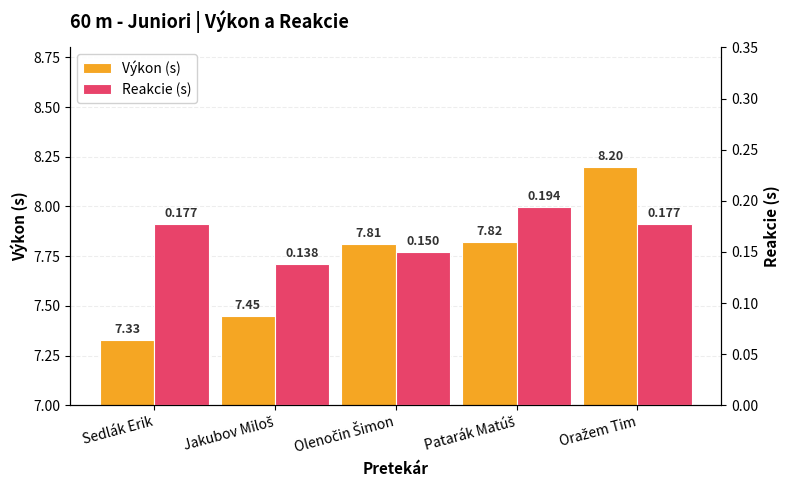

What is the label of the 5th bar from the right?

Sedlák Erik